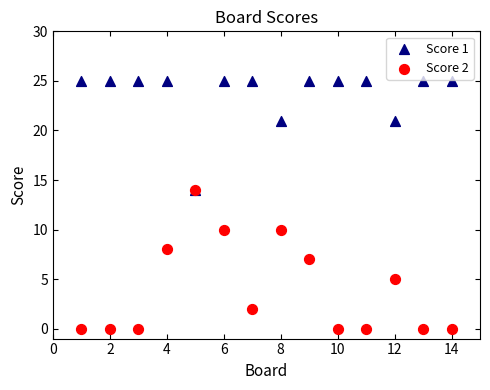

What are all the series names shown in the legend?

Score 1, Score 2